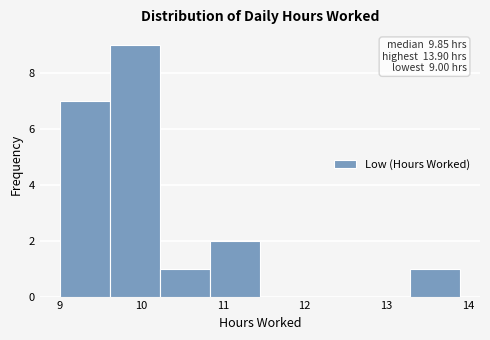

Over which range of the x-axis is the bar tallest?

9.6 to 10.2